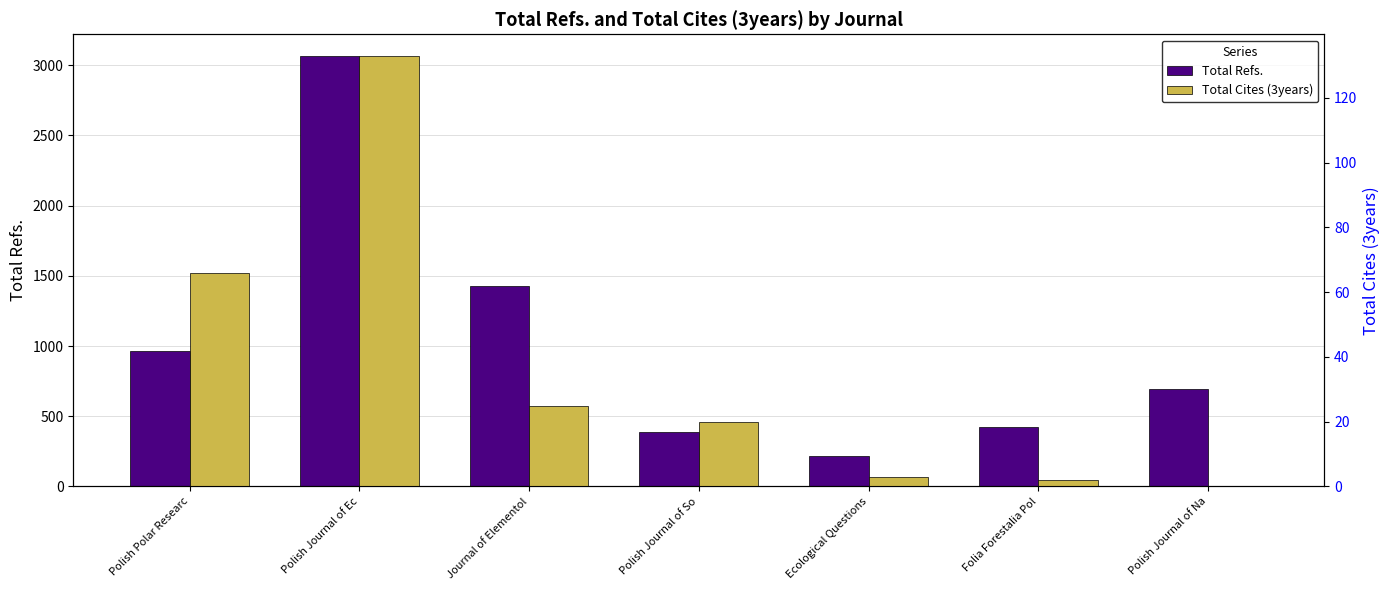

What is the total value across all series at Polish Polar Researc?

1031